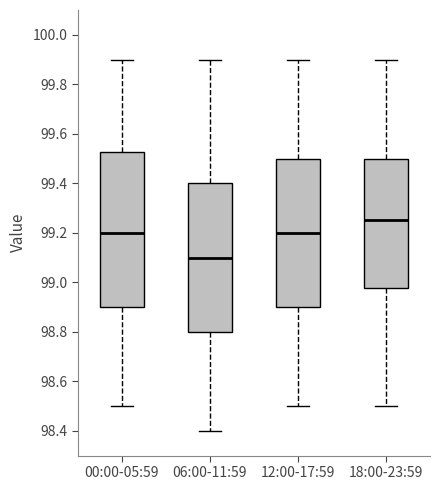

Where does the median line of the box for 06:00-11:59 sit on the y-axis? The values are not printed on the chart, so give them approximately, as read against the axis.

99.10